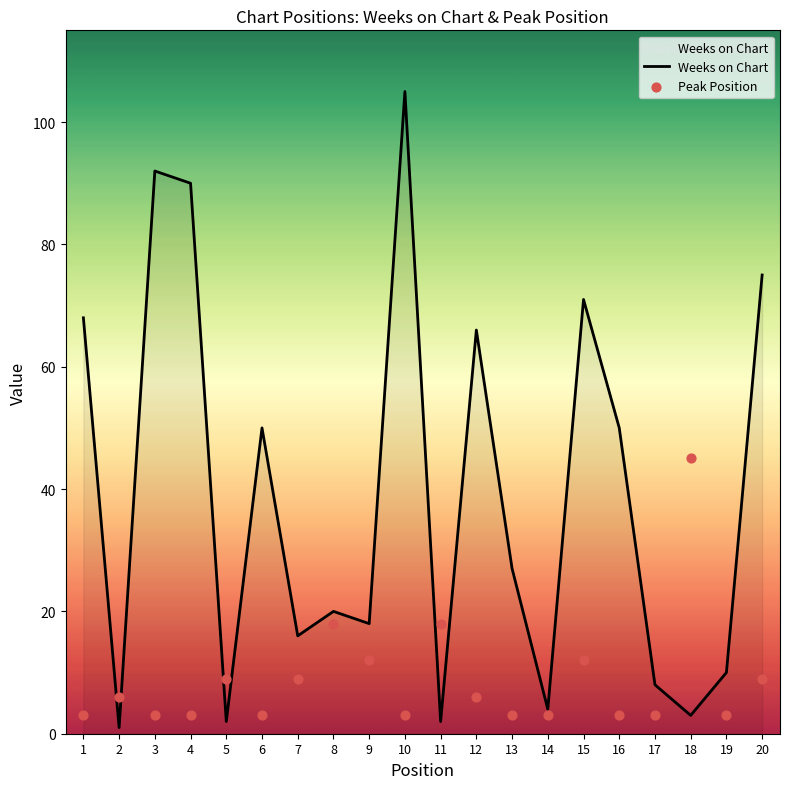

Is the value of Weeks on Chart at 8 greater than the value of Peak Position at 9?

Yes